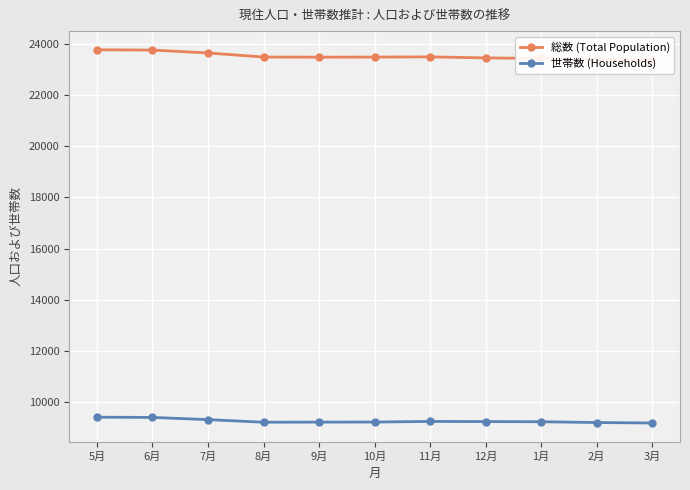

Which series has the widest spread of values?

総数 (Total Population)